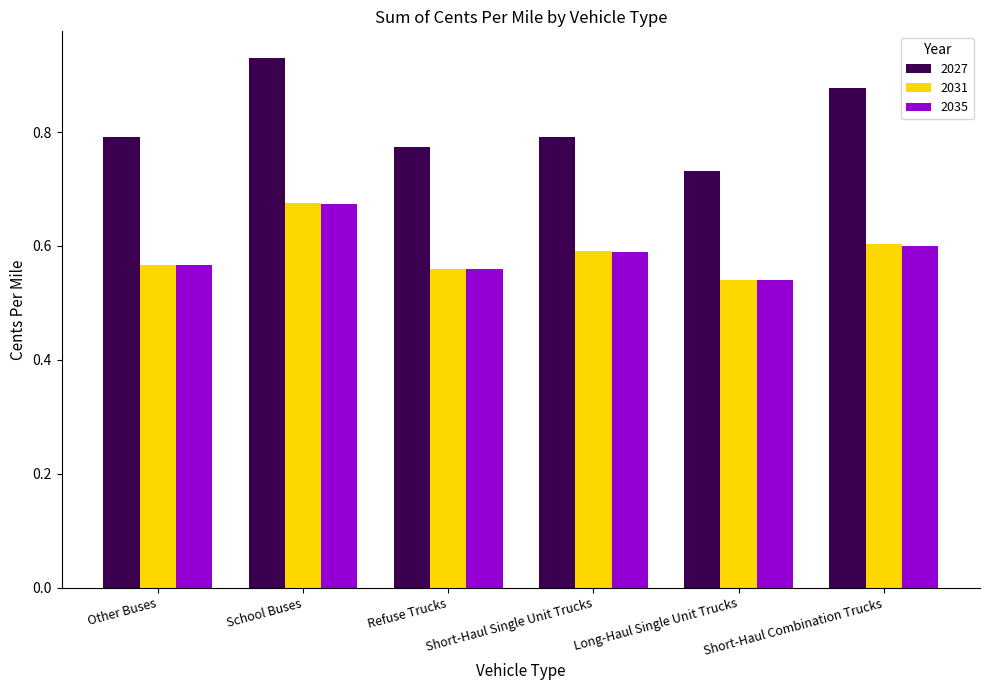

How many 2027 values are between 0 and 1?

6